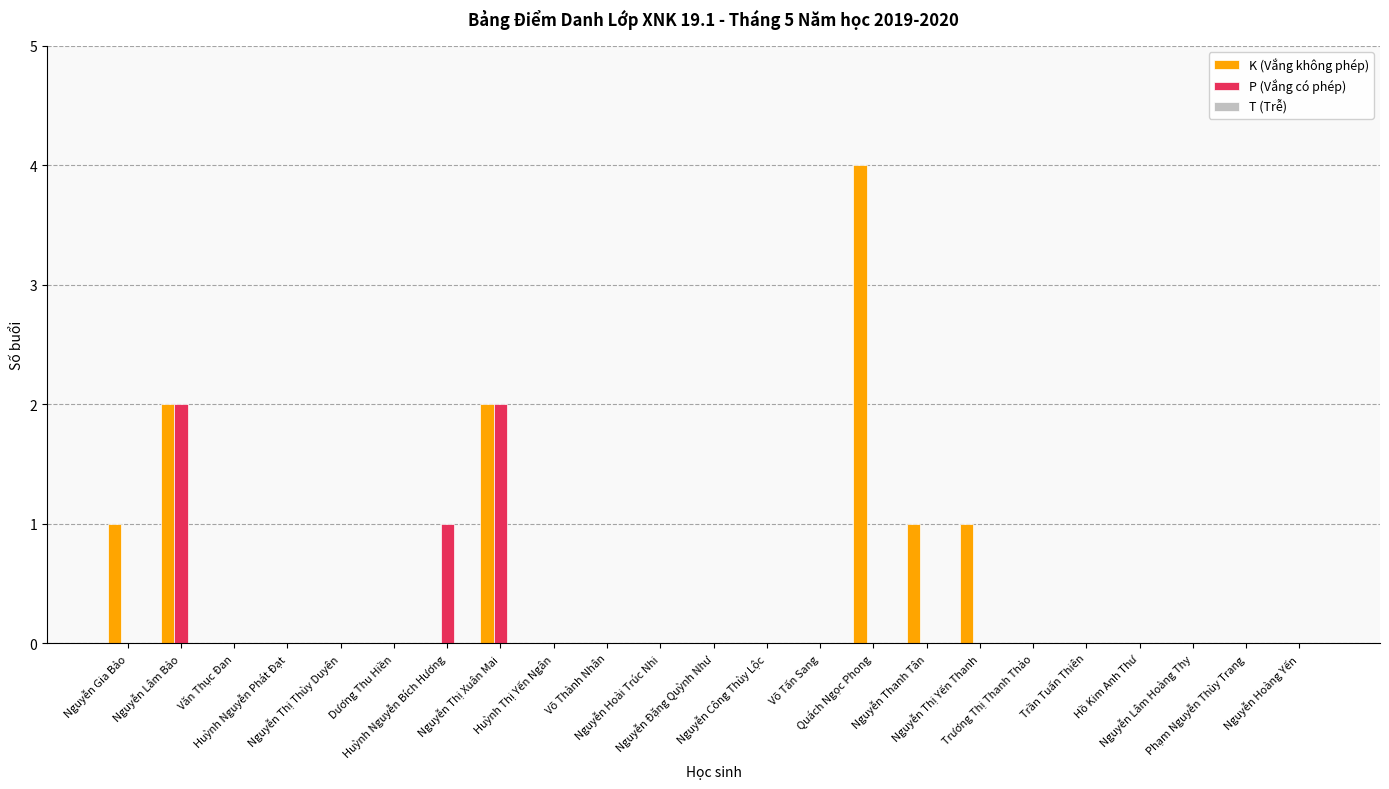

Which series has the largest total across all categories?

K (Vắng không phép)